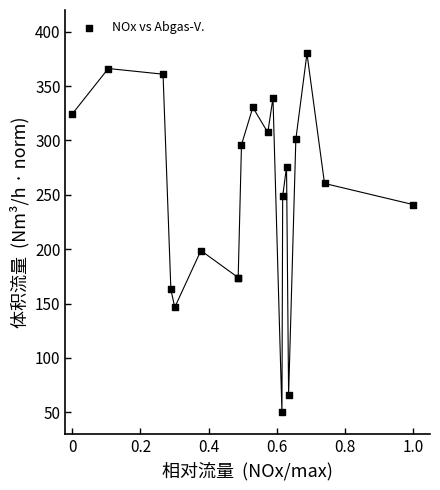

What Y value in the scatter plot is closest to 215?

198.8